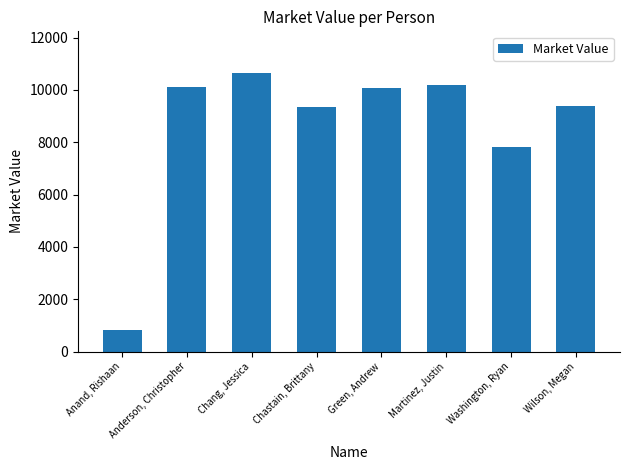

How many bars are there in total?

8